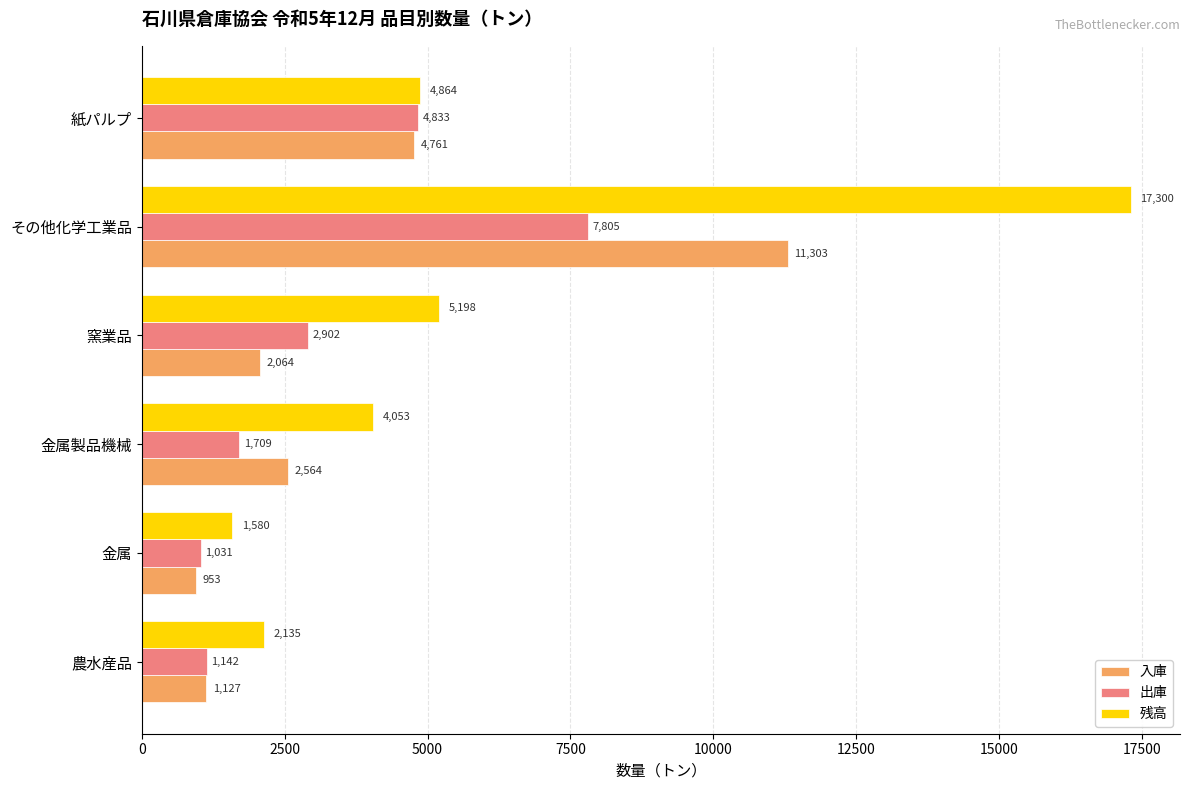

Which label corresponds to the smallest value in the chart?

金属